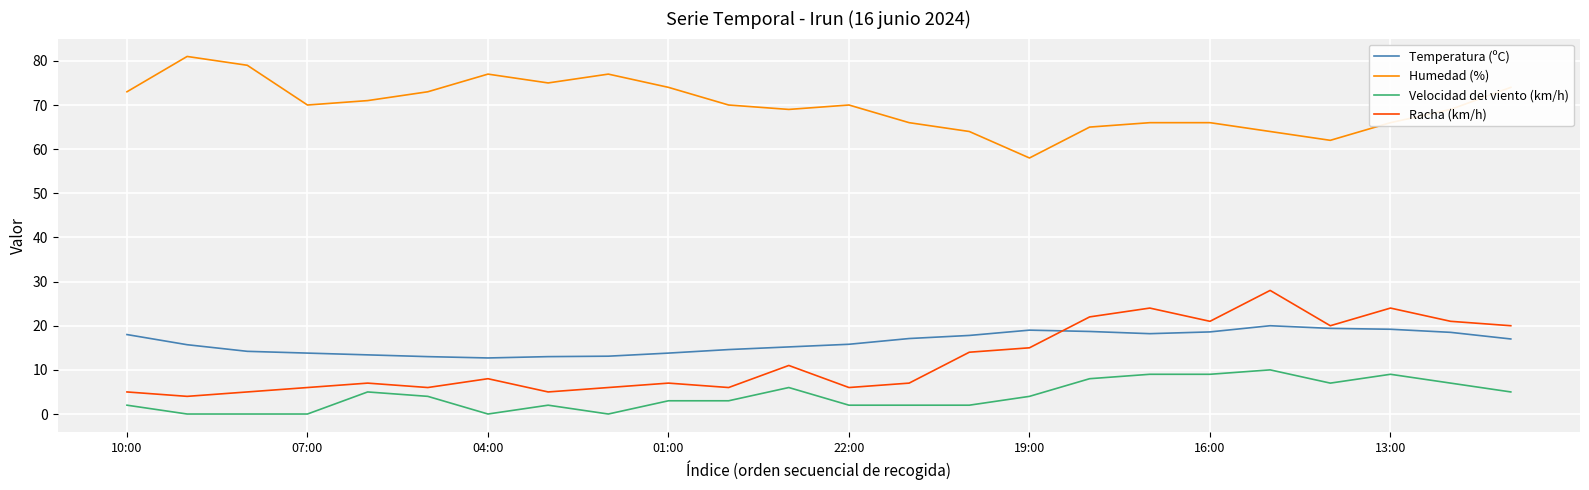

Count the number of categories in the chart.

24